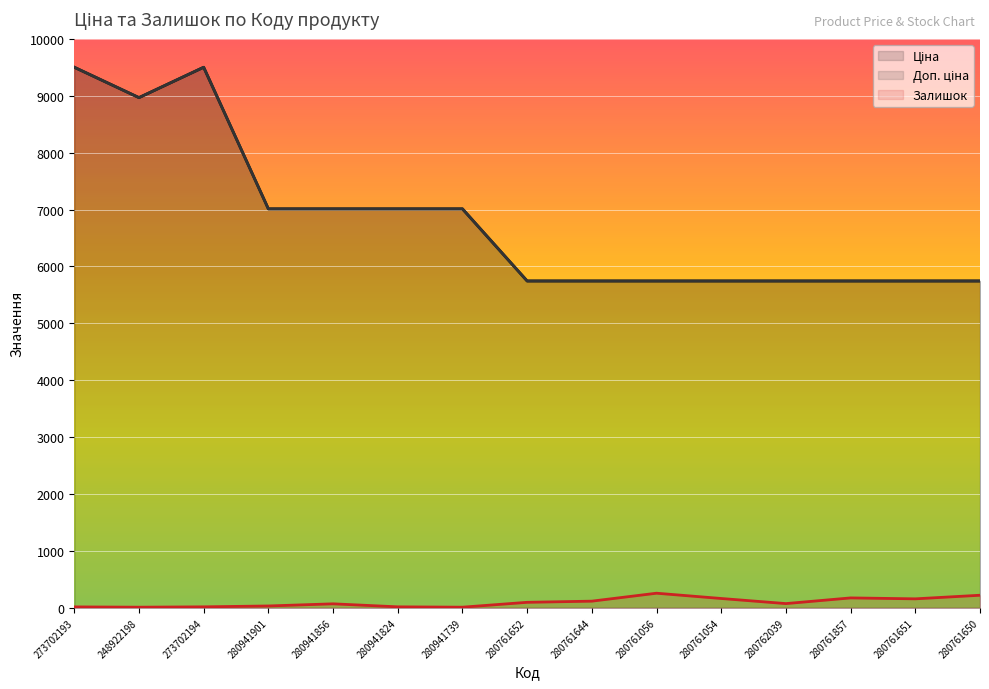

Where is Ціна nearest to the value 7621?

280941901